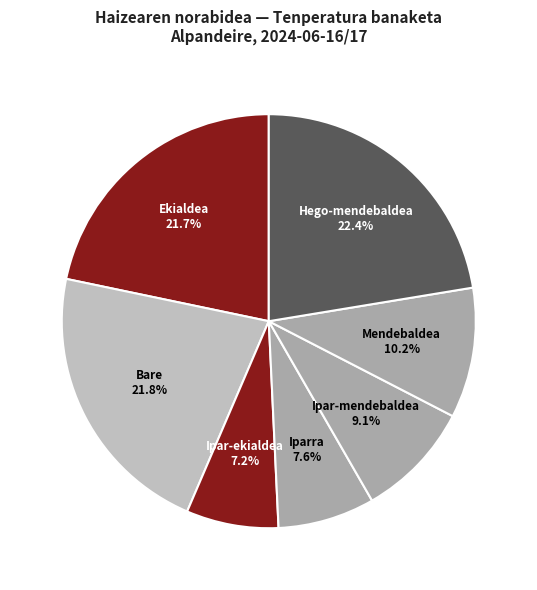

Which category has the biggest portion of the pie?

Hego-mendebaldea